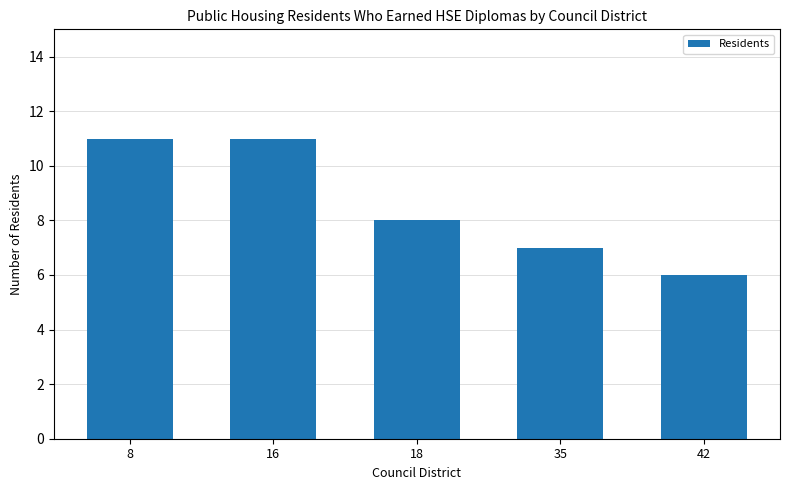

At which label does the data first exceed 8?

8